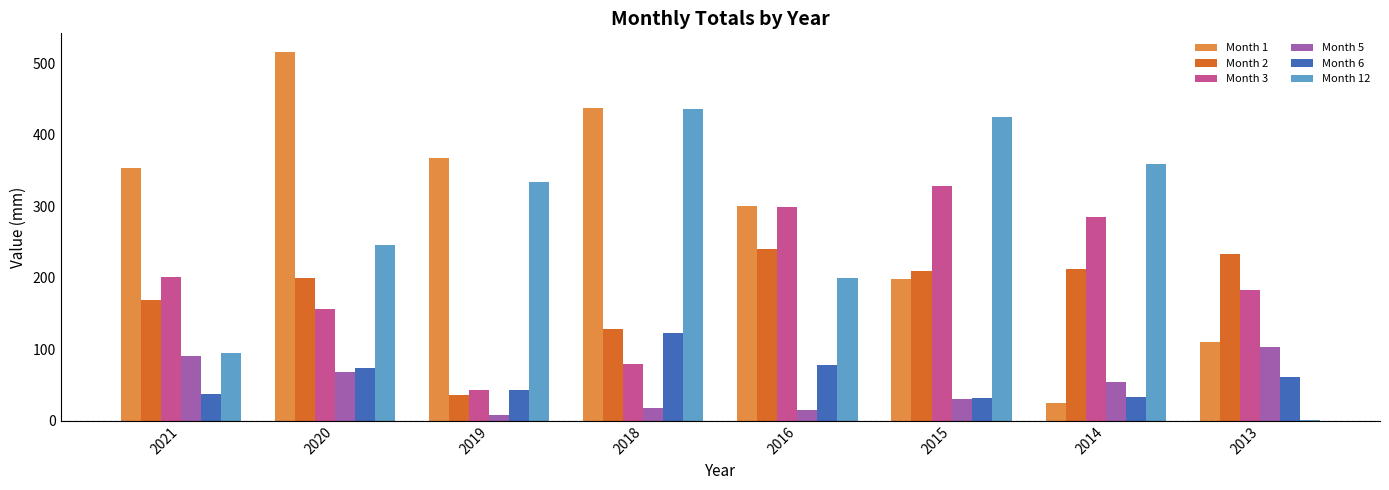

What are all the series names shown in the legend?

Month 1, Month 2, Month 3, Month 5, Month 6, Month 12